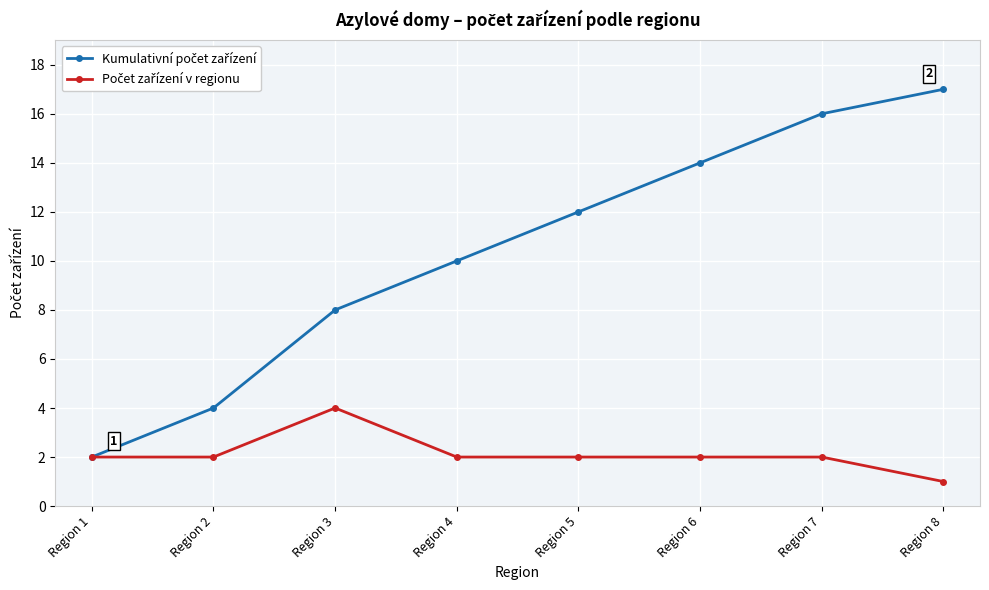

What is the difference between the highest and lowest values at Region 5?

10